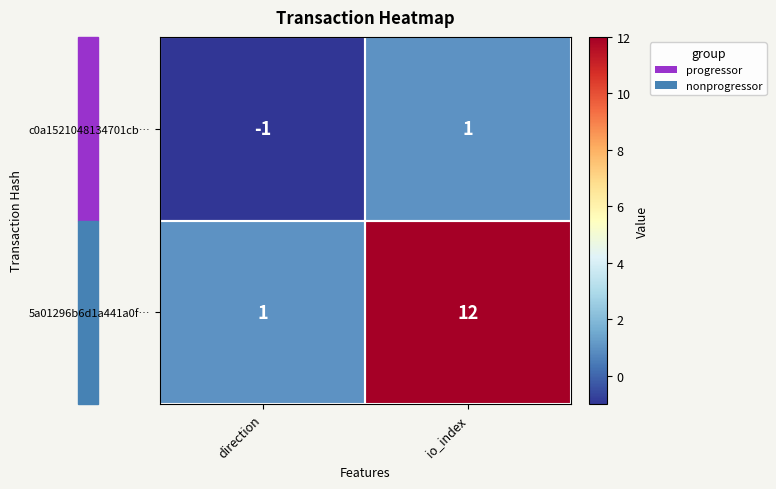

What is the maximum value for 5a01296b6d1a441a0f…?

12